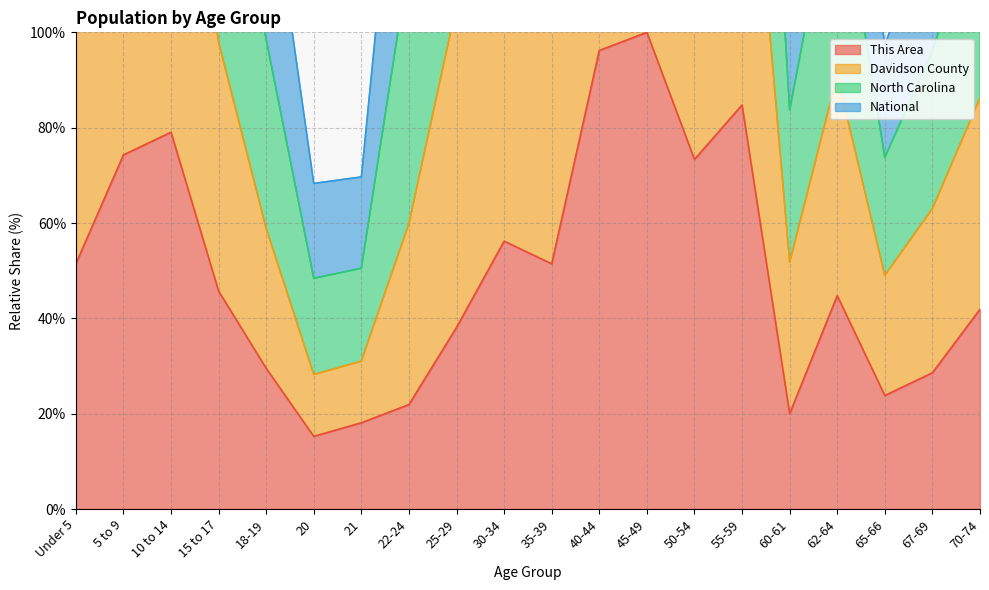

What is the minimum value for This Area?

15.2